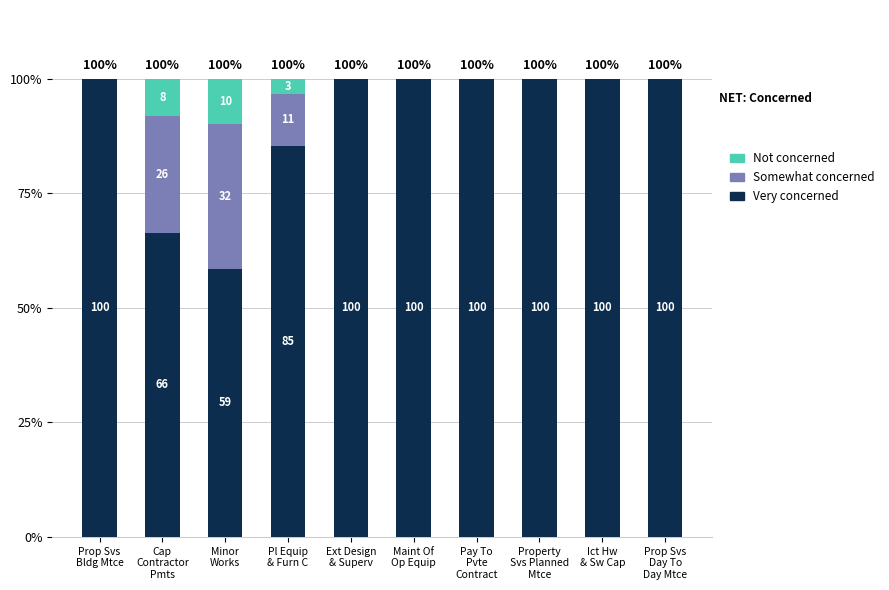

What is the maximum value for Very concerned?

100.0